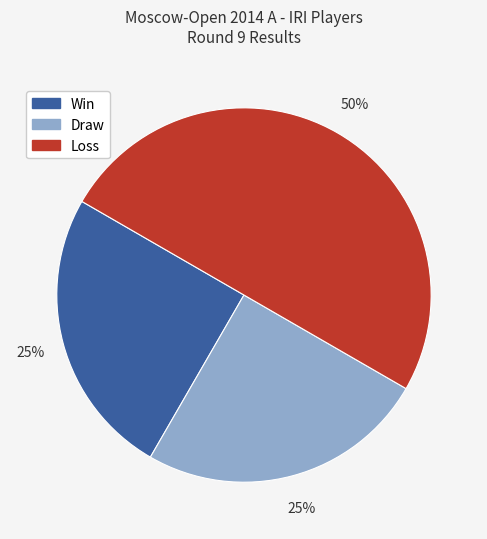

To the nearest percent, what is the difference between the largest and smallest slice percentages?

25%